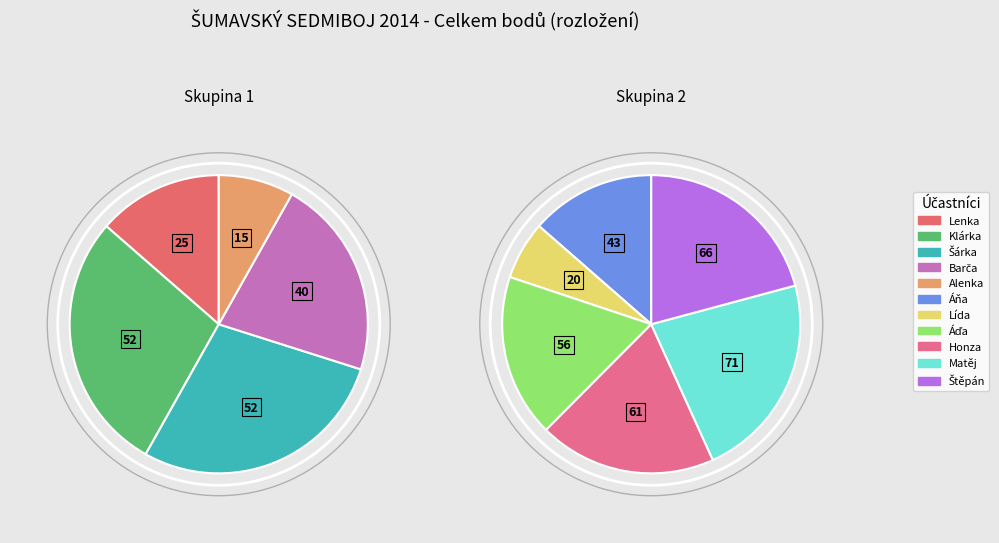

Does any single category account for the majority?

No